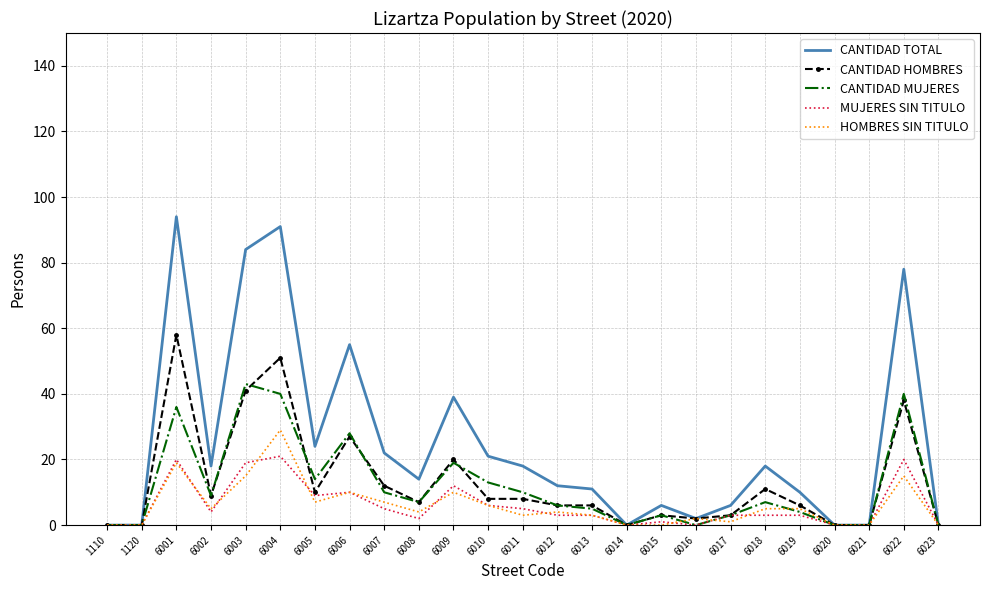

What is the greatest value displayed?

94